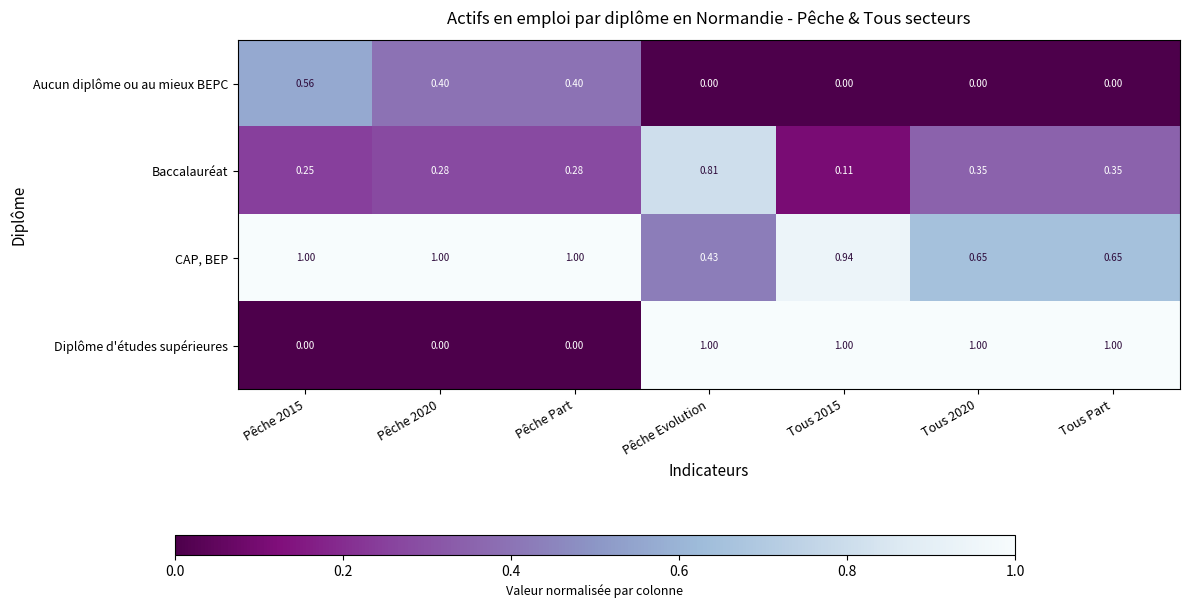

Rank the series at Pêche 2020 from lowest to highest value.

Diplôme d'études supérieures, Baccalauréat, Aucun diplôme ou au mieux BEPC, CAP, BEP